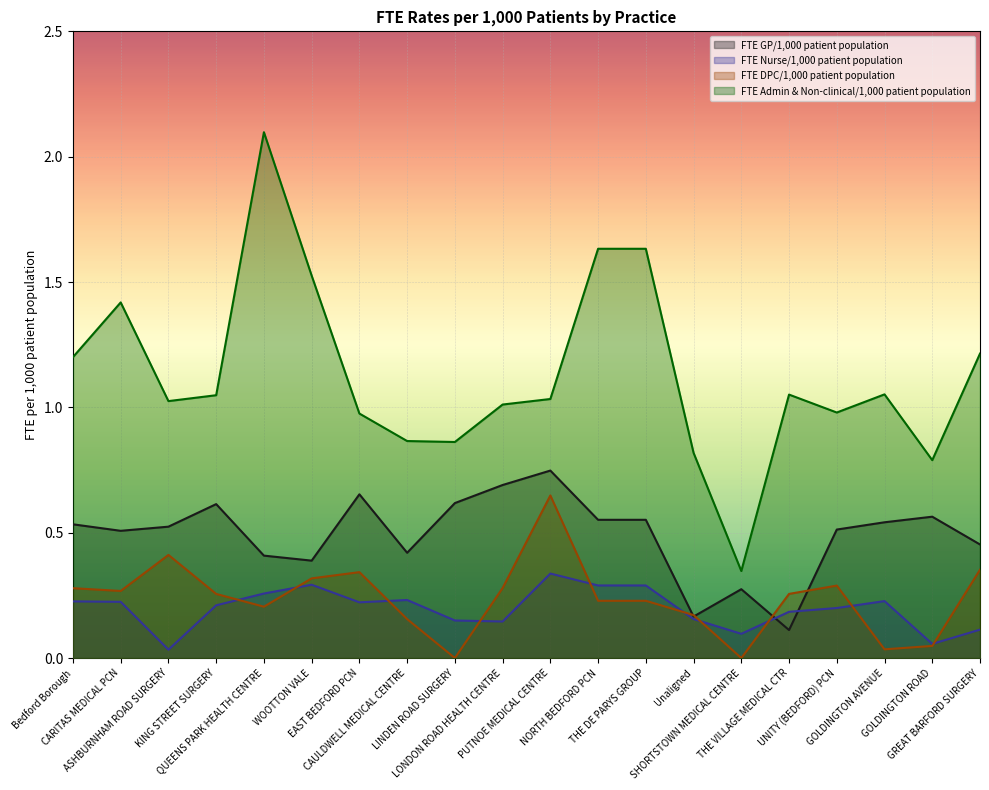

At KING STREET SURGERY, list the series in order from smallest to largest.

FTE Nurse/1,000 patient population, FTE DPC/1,000 patient population, FTE GP/1,000 patient population, FTE Admin & Non-clinical/1,000 patient population